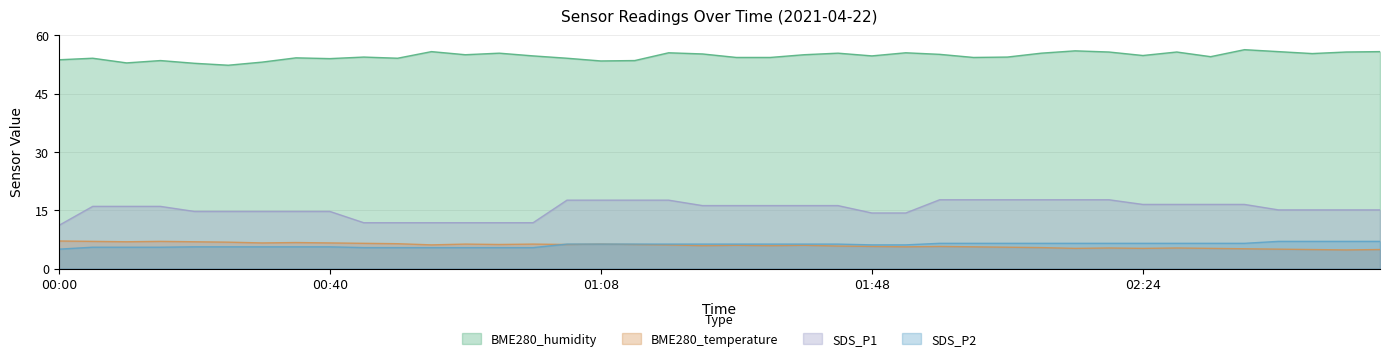

What is the label of the 31st point from the left?

02:16